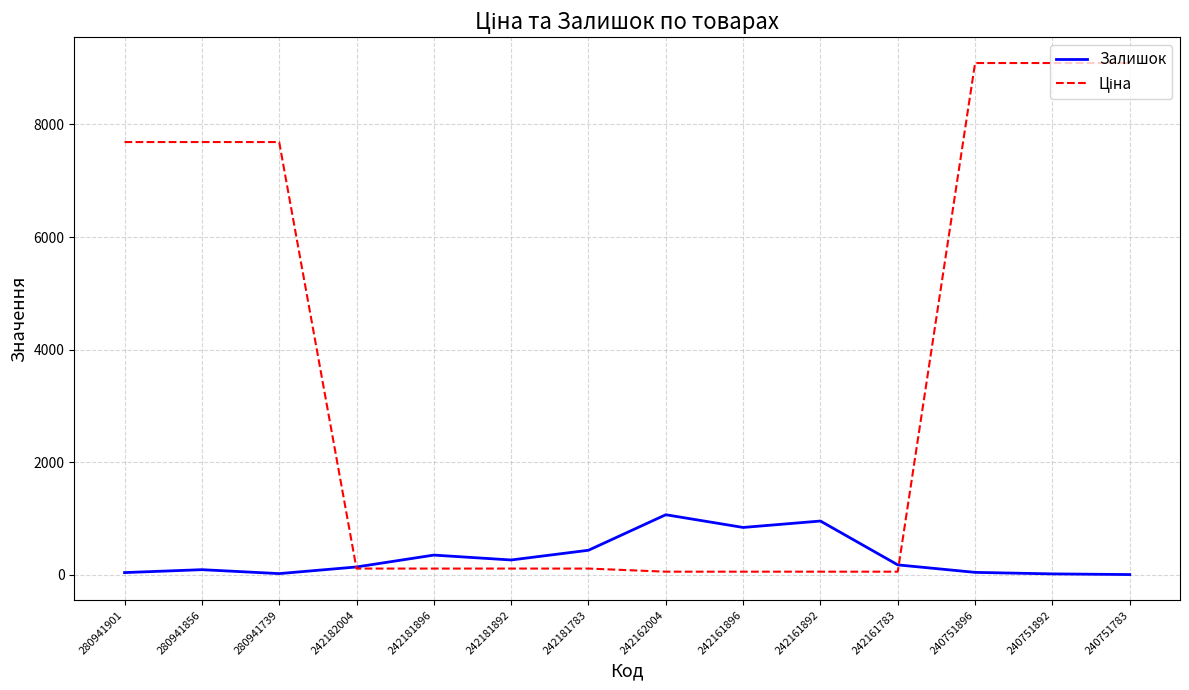

True or false: Залишок has a value of 350.0 at 242181896.

True